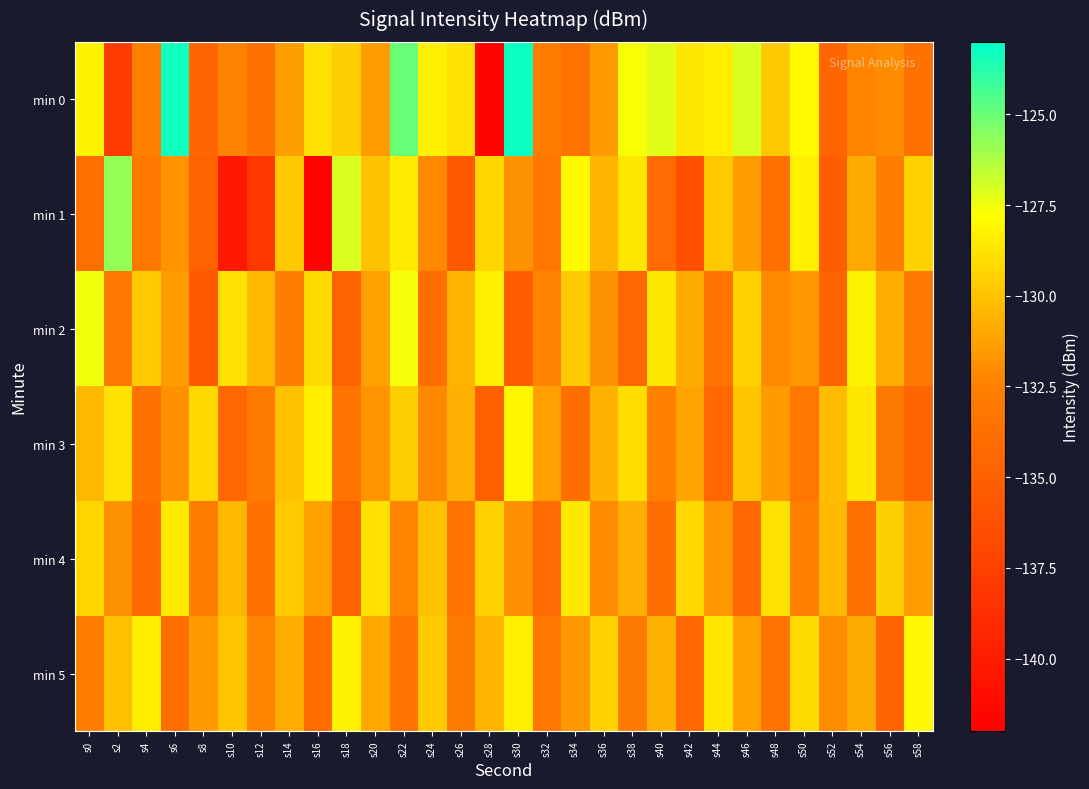

What is the maximum value shown in the chart?

-123.2